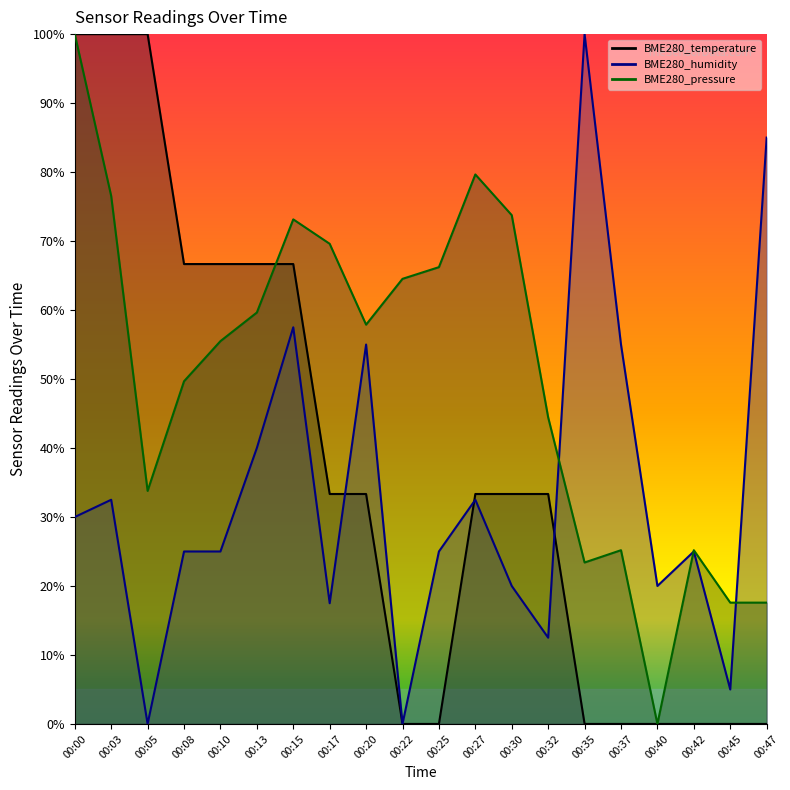

Read the BME280_pressure value at 00:20.

57.9